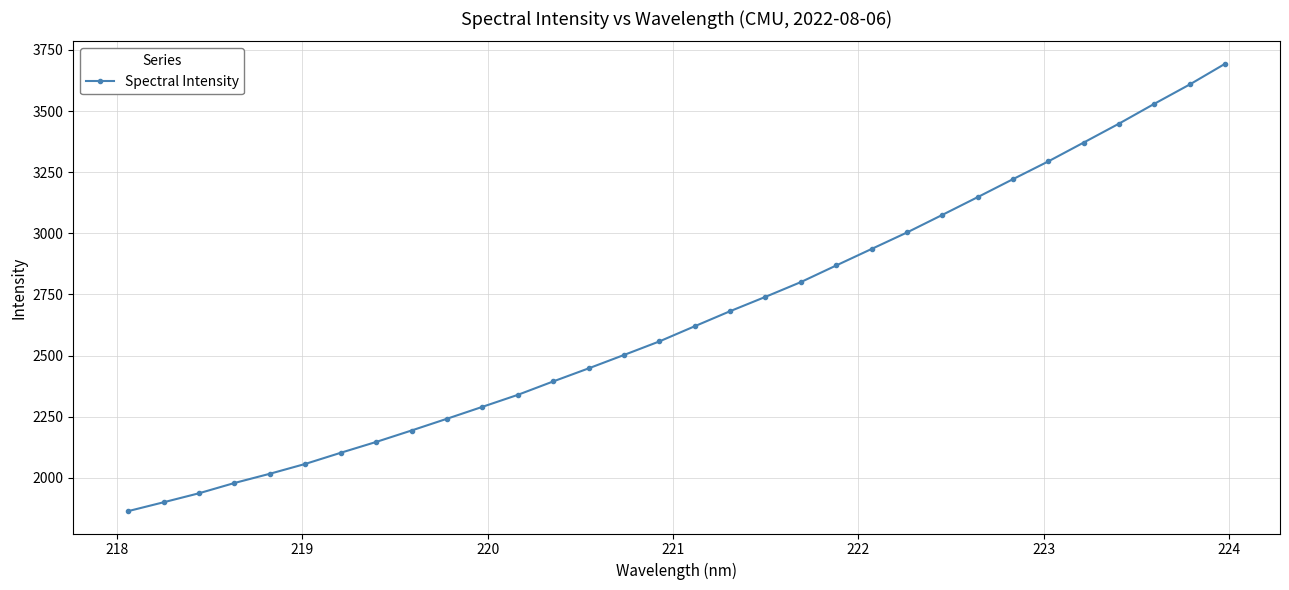

What is the greatest value displayed?

3693.6